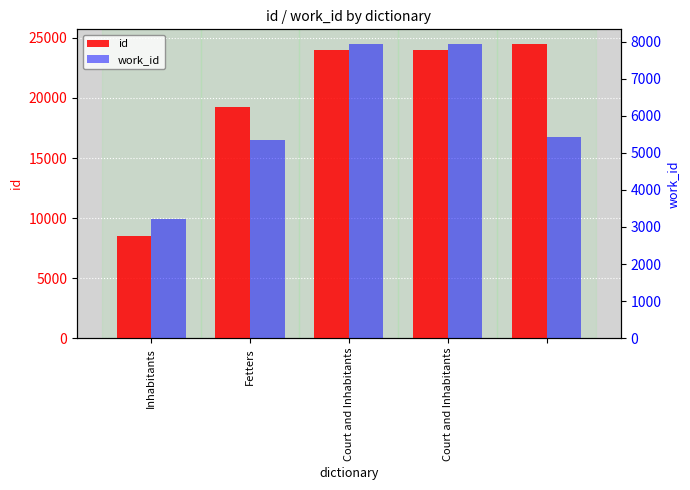

Is it true that work_id equals 3224 at Inhabitants?

True